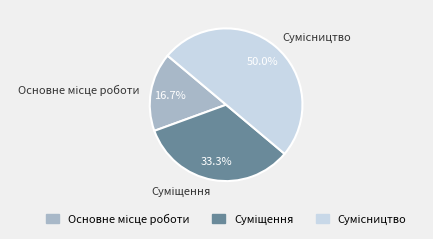

Count the number of slices in the pie.

3